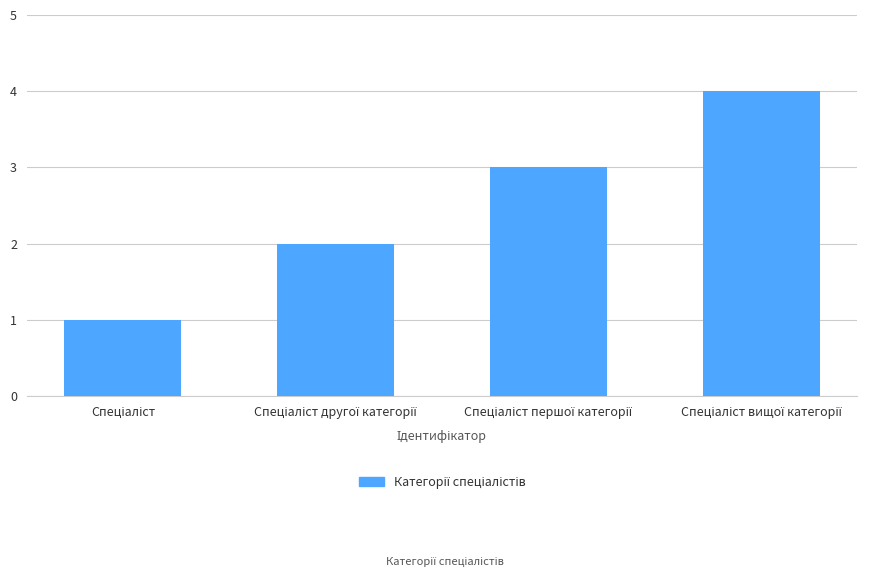

What is the sum of all values?

10